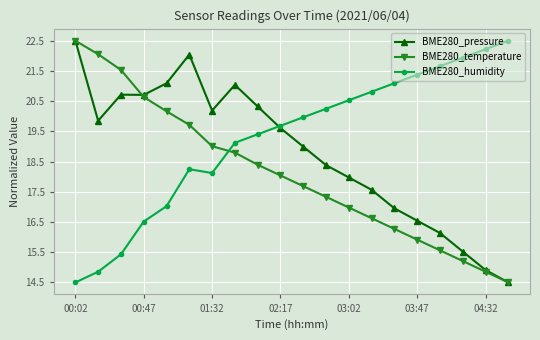

Which series has the largest total across all categories?

BME280_humidity